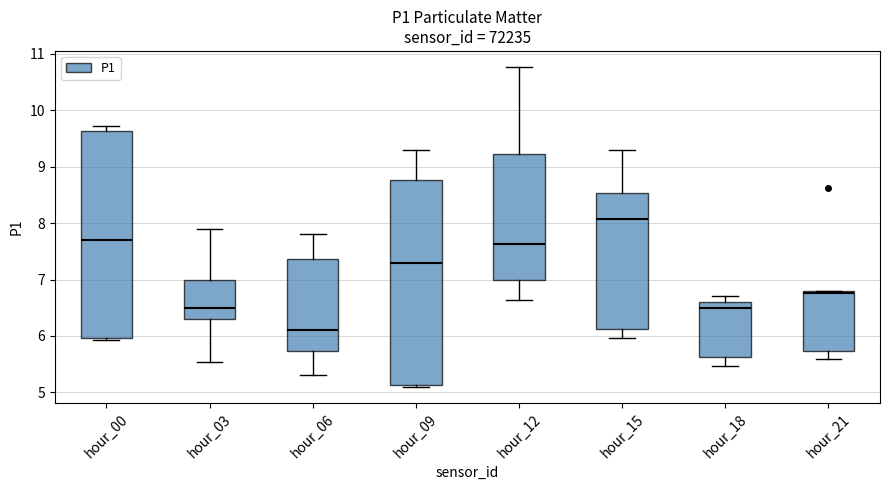

Where does the median line of the box for hour_18 sit on the y-axis? The values are not printed on the chart, so give them approximately, as read against the axis.

6.5